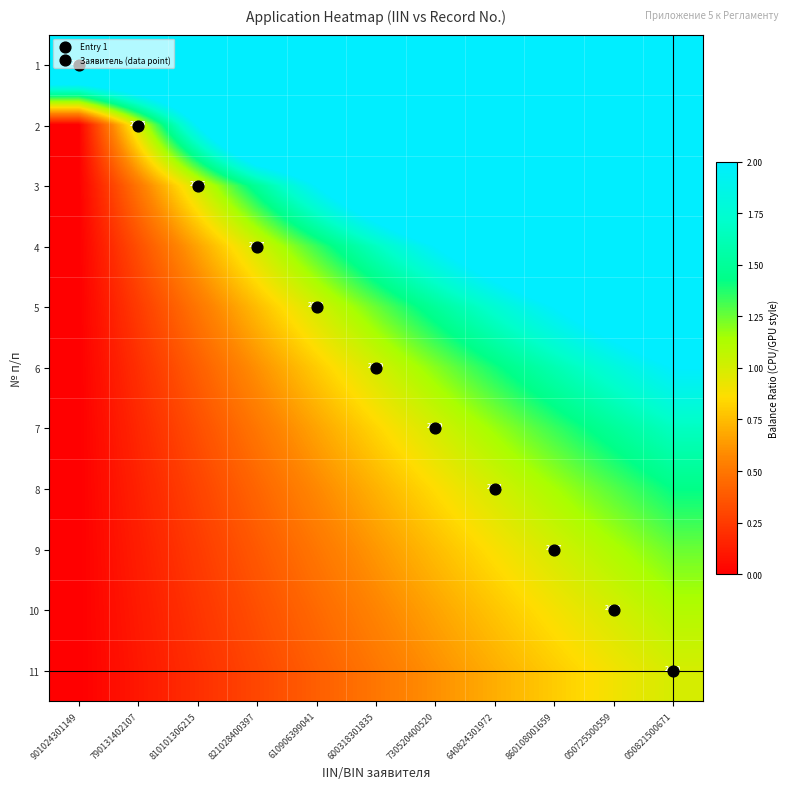

List the labels in order of 9 value, largest first.

050821500671, 050725500559, 860108001659, 640824301972, 730520400520, 600318301835, 610906399041, 821028400397, 810101306215, 790131402107, 901024301149